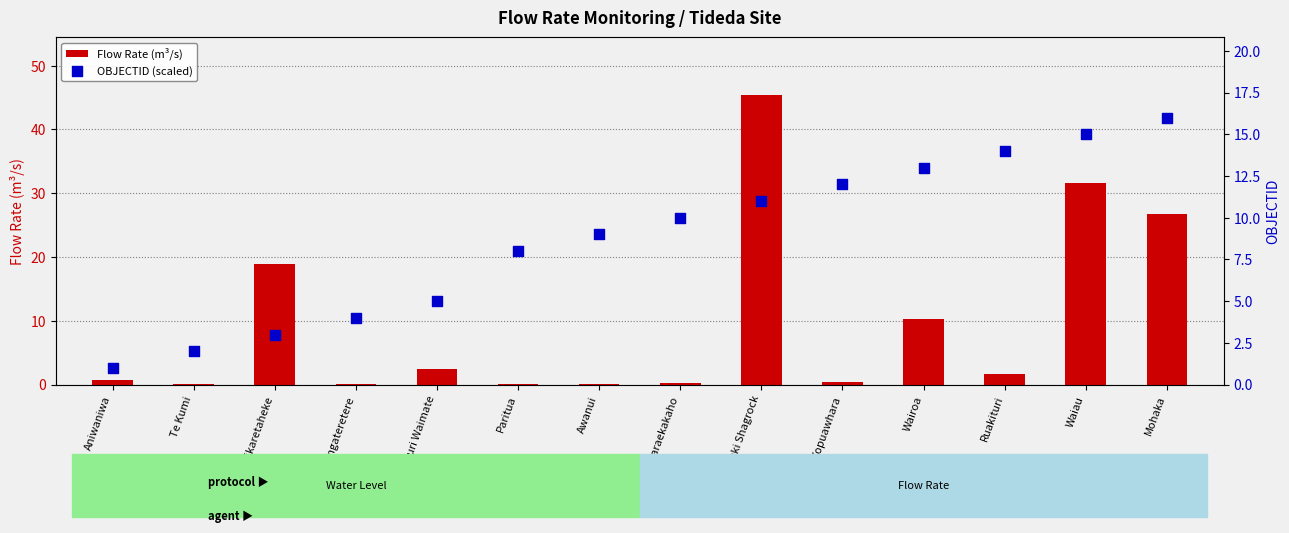

What are all the series names shown in the legend?

Flow Rate (m³/s), OBJECTID (scaled)